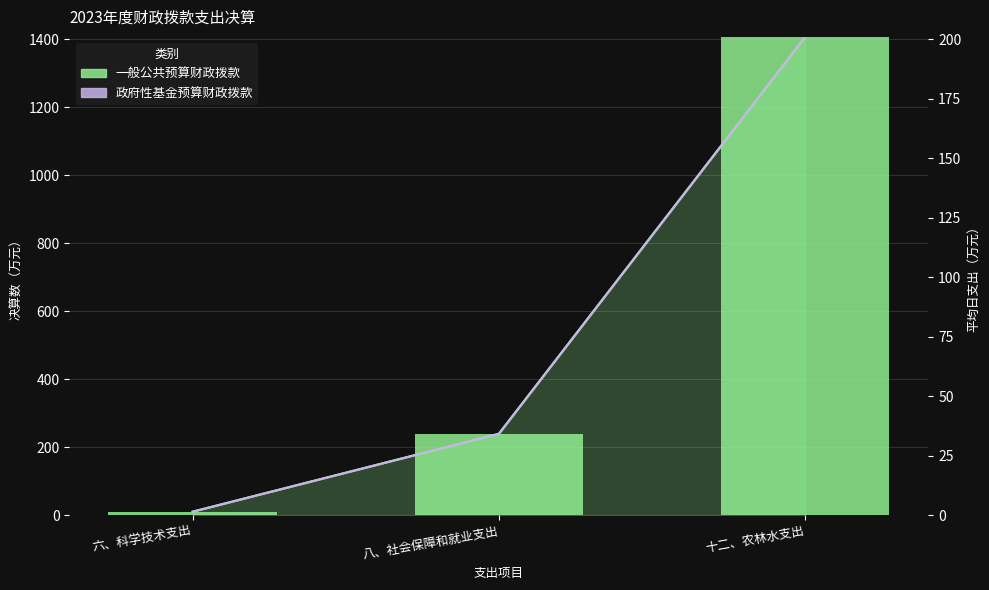

The value of 一般公共预算财政拨款 at 十二、农林水支出 is 856.7. True or false?

False